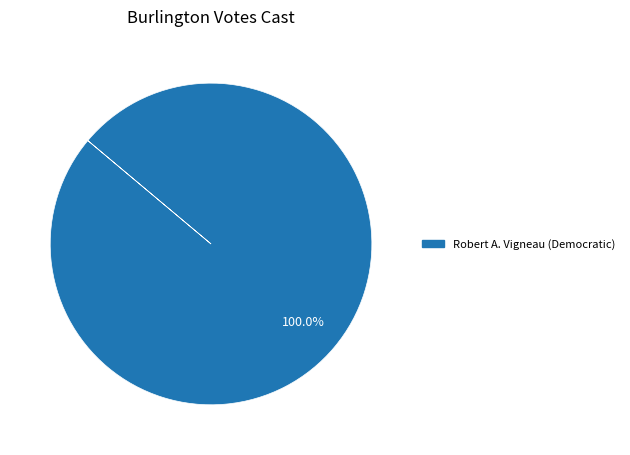

Is there a majority slice in this chart?

Yes